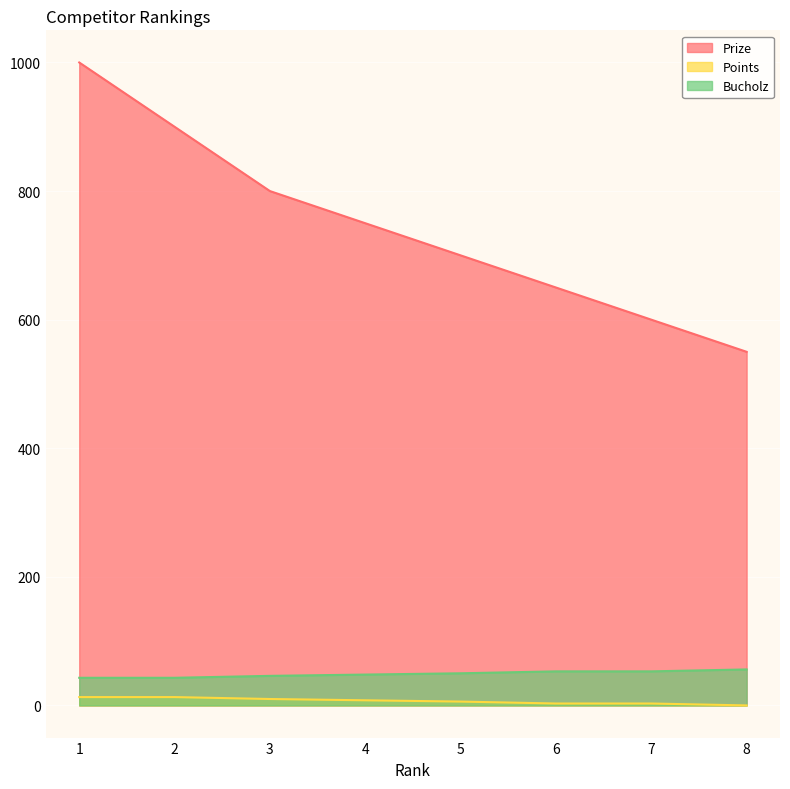

What is the sum of all Prize values?

5950